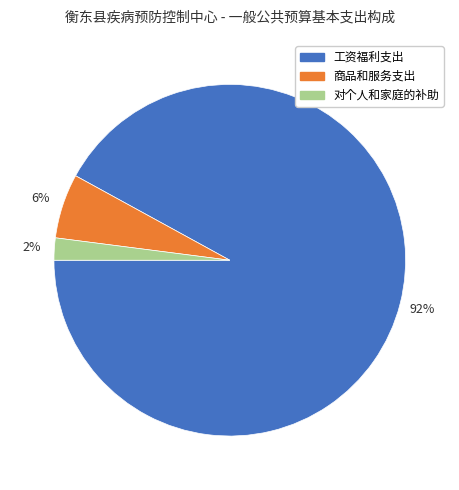

True or false: 商品和服务支出 accounts for 6% of the total.

True